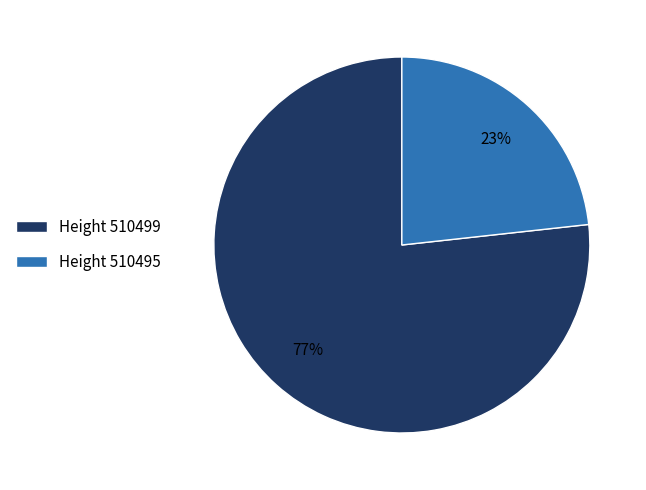

Does any single category account for the majority?

Yes